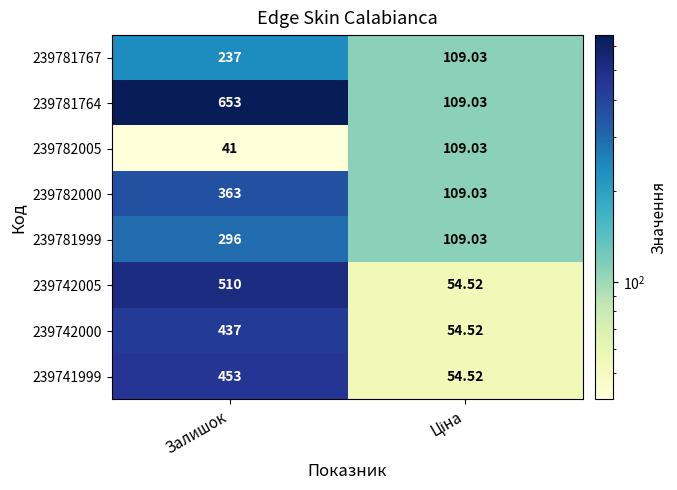

Count the number of data series in this chart.

8